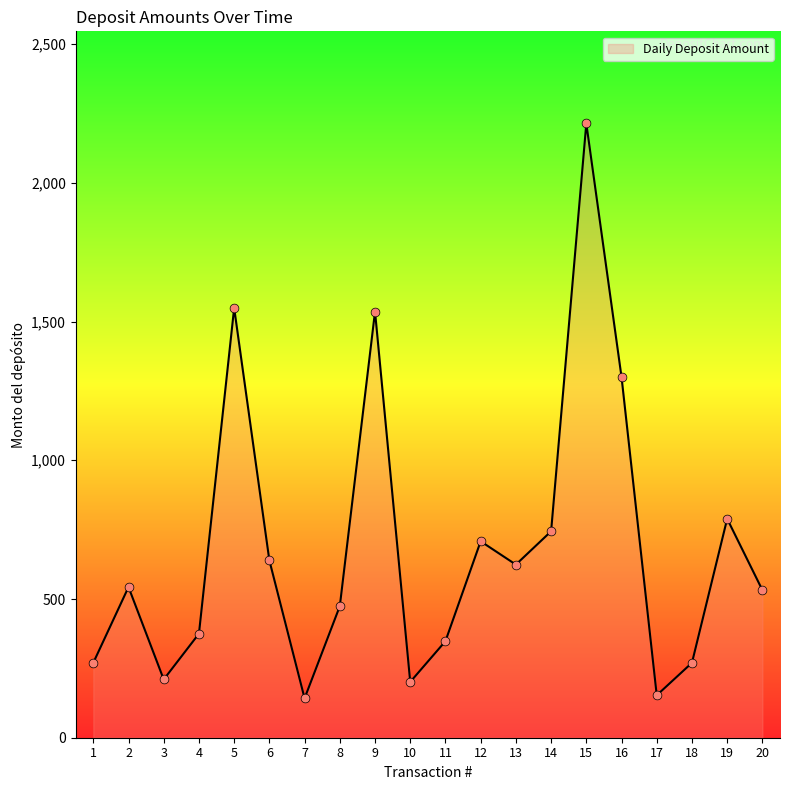

What is the change in value from 2 to 7?

-401